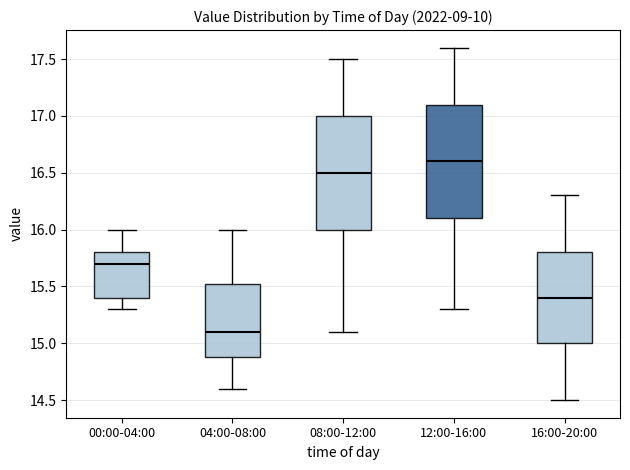

Where does the upper whisker of the box for 00:00-04:00 end on the y-axis? The values are not printed on the chart, so give them approximately, as read against the axis.

16.00